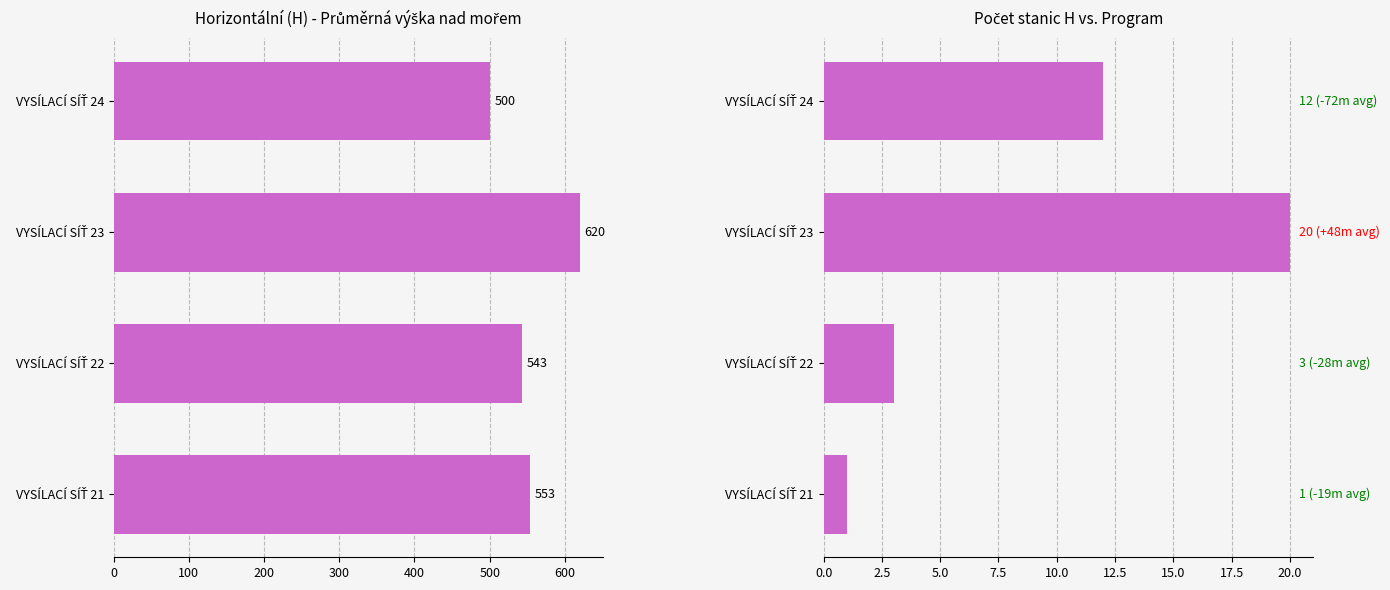

True or false: Počet stanic (H) has a value of 8.8 at VYSÍLACÍ SÍŤ 23.

False